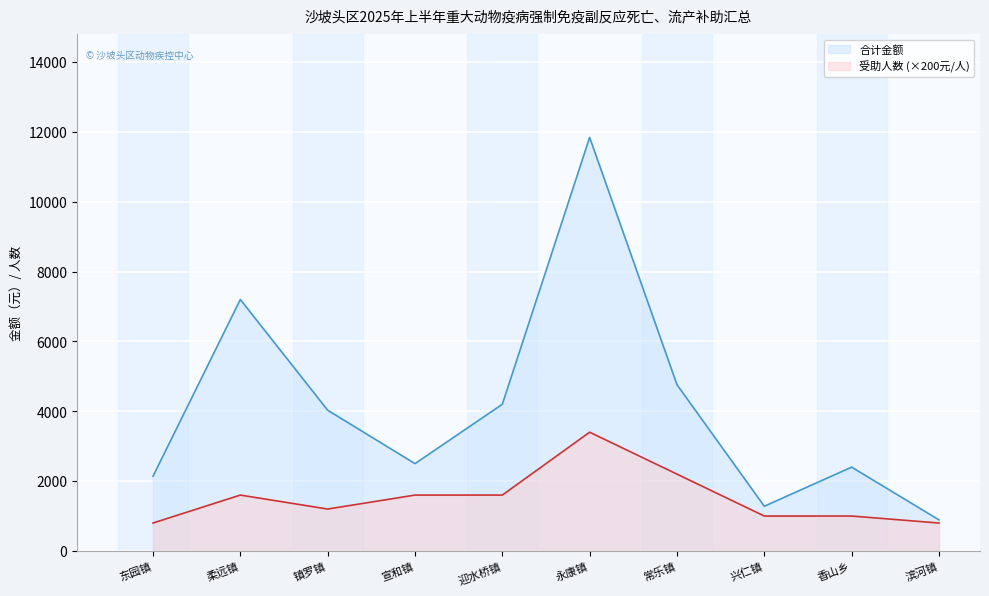

List the series in order of their peak value, lowest first.

受助人数 (×200元/人), 合计金额